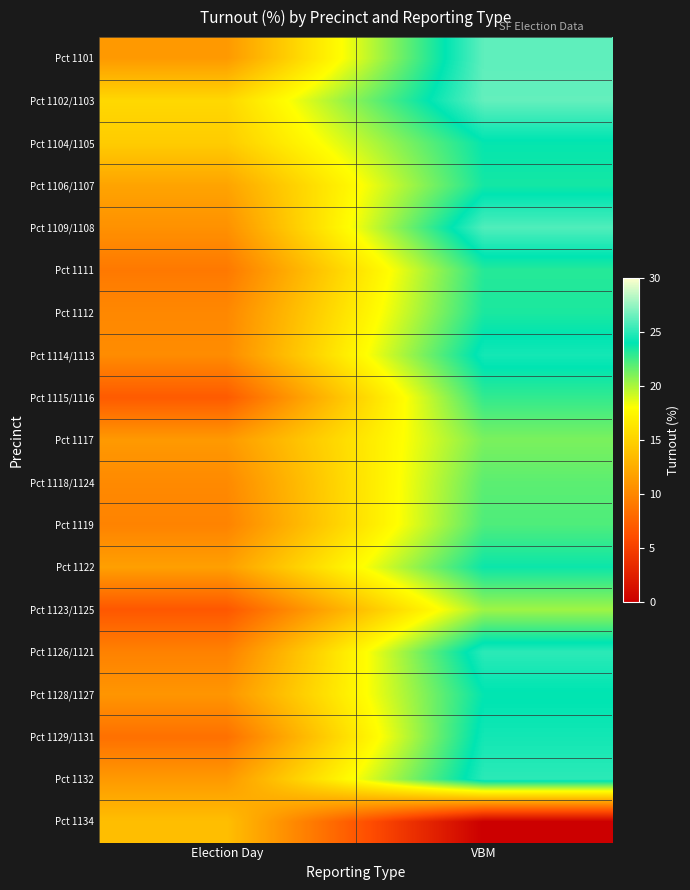

Reading left to right, what are all the values shown in this chart?

Pct 1101: Election Day=11.2	VBM=26.2
Pct 1102/1103: Election Day=15.4	VBM=26.3
Pct 1104/1105: Election Day=14.6	VBM=23.9
Pct 1106/1107: Election Day=11.9	VBM=23.5
Pct 1109/1108: Election Day=10.6	VBM=25.9
Pct 1111: Election Day=9.0	VBM=23.1
Pct 1112: Election Day=10.0	VBM=23.4
Pct 1114/1113: Election Day=10.3	VBM=24.5
Pct 1115/1116: Election Day=7.0	VBM=22.8
Pct 1117: Election Day=11.2	VBM=21.1
Pct 1118/1124: Election Day=10.1	VBM=21.8
Pct 1119: Election Day=9.7	VBM=22.1
Pct 1122: Election Day=11.6	VBM=23.7
Pct 1123/1125: Election Day=6.7	VBM=20.3
Pct 1126/1121: Election Day=9.6	VBM=25.0
Pct 1128/1127: Election Day=10.9	VBM=23.9
Pct 1129/1131: Election Day=8.4	VBM=24.4
Pct 1132: Election Day=11.2	VBM=25.0
Pct 1134: Election Day=13.7	VBM=0.0